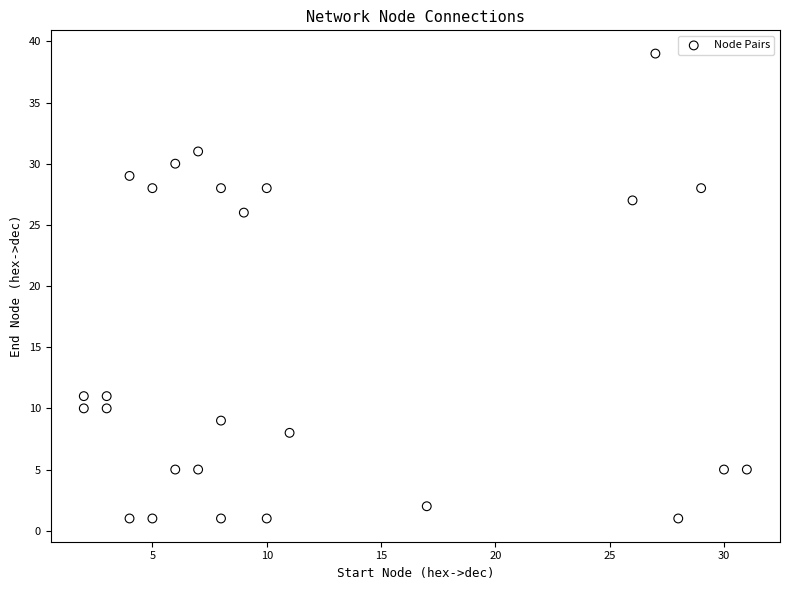

What is the range of Y values (max minus min)?

38